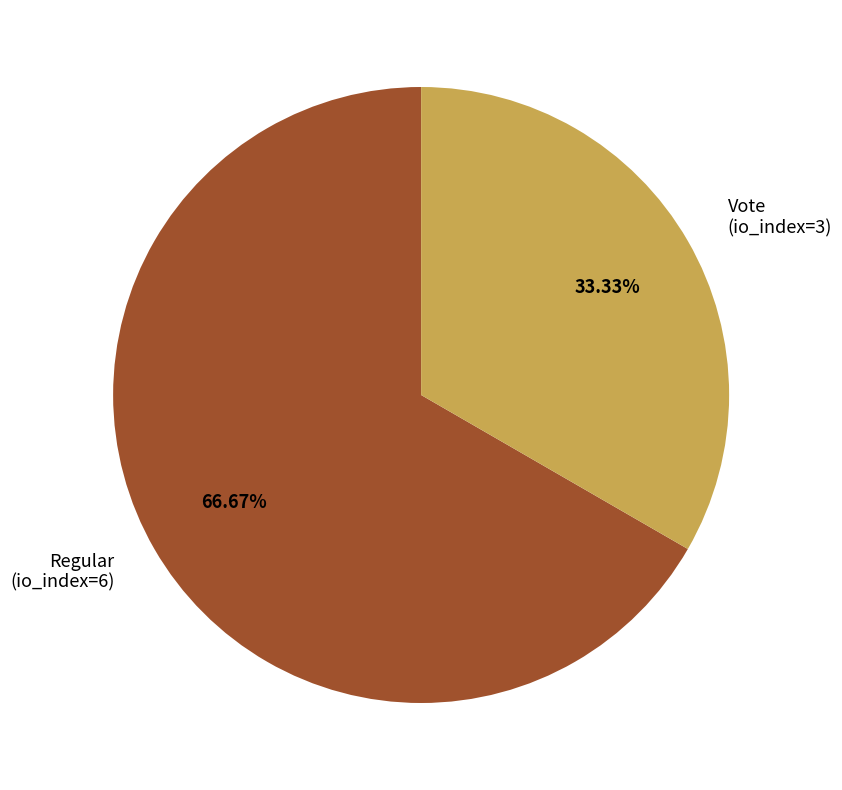

What is the majority slice?

Regular (io_index=6)